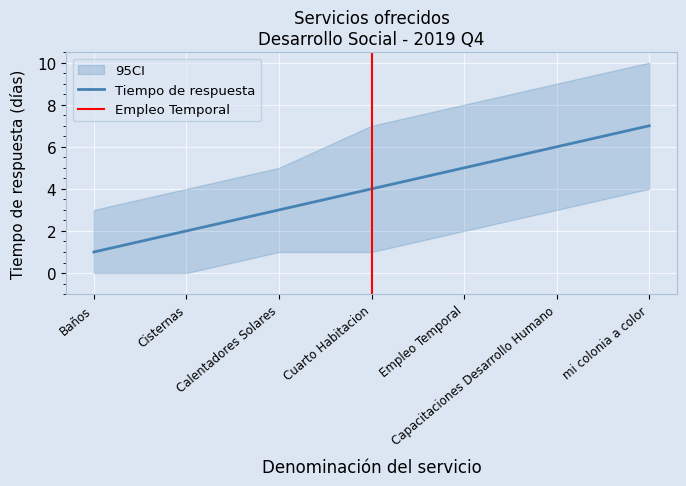

At how many categories does at least one series exceed 1?

7